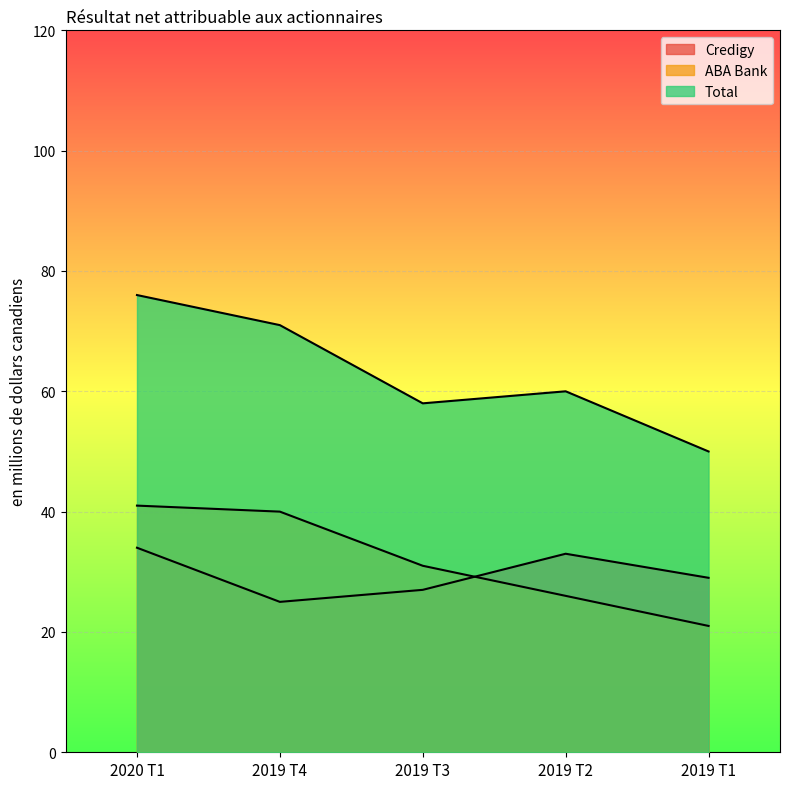

Between which two adjacent categories do Credigy and ABA Bank first intersect?

2019 T3 and 2019 T2